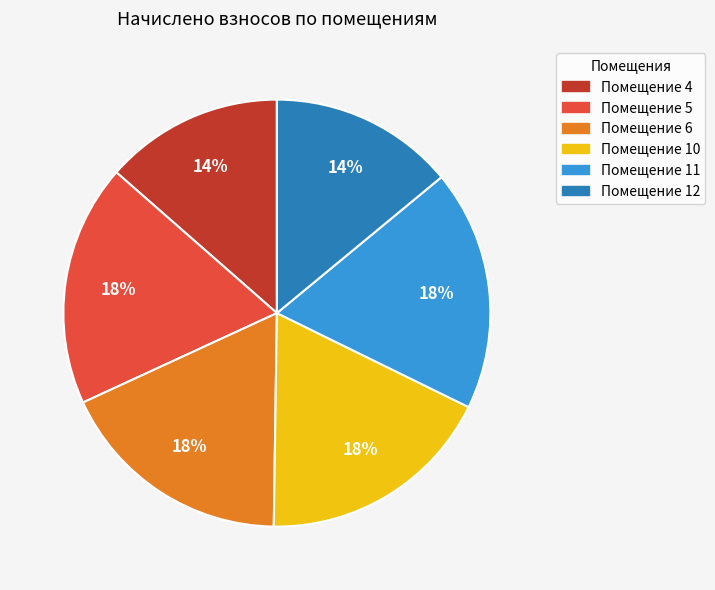

Does any single category account for the majority?

No